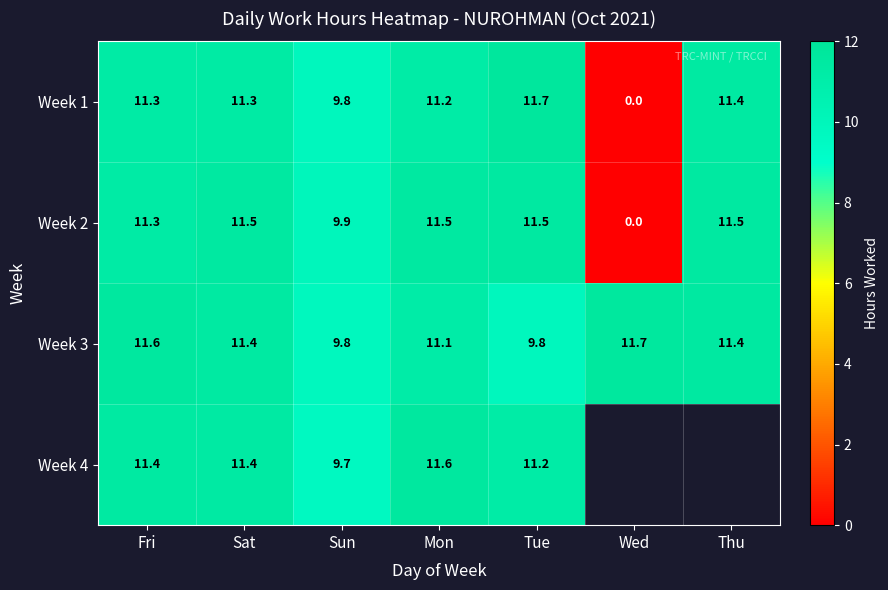

What is the total value across all series at Sun?

39.2